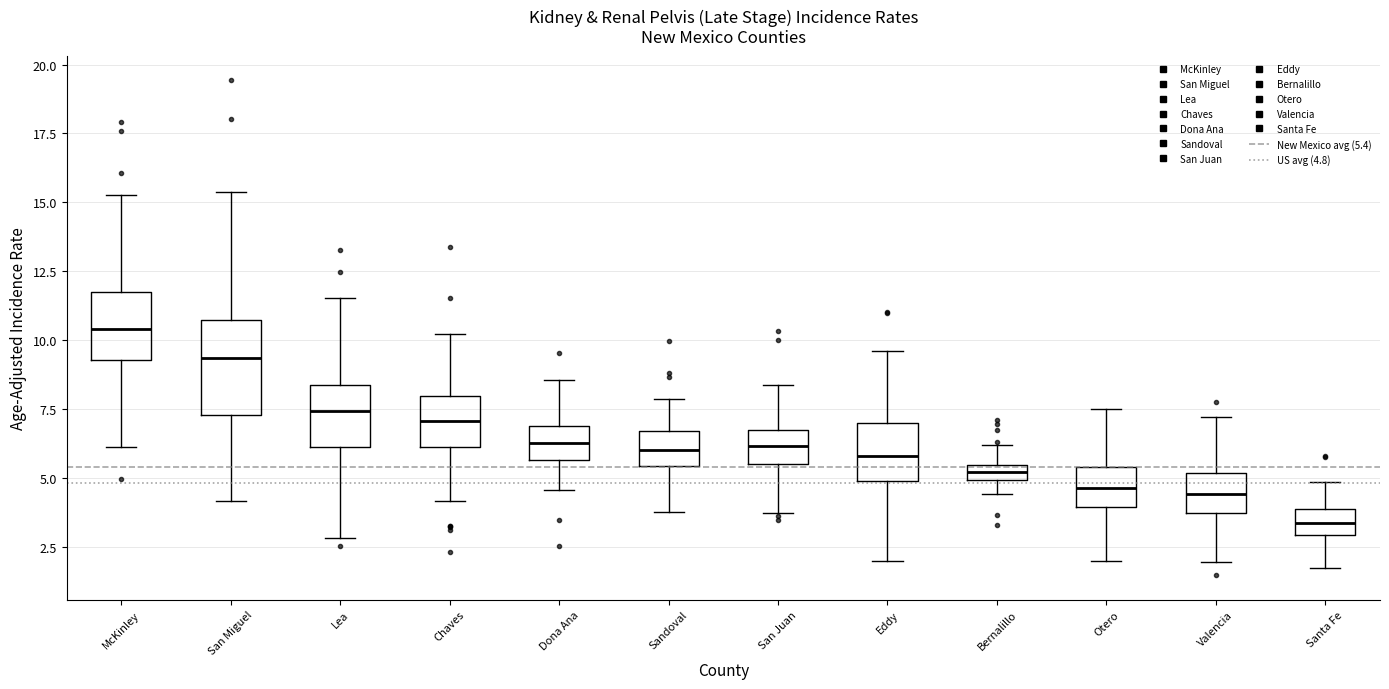

Comparing the boxes themselves (not the whiskers), which one is the tallest?

San Miguel